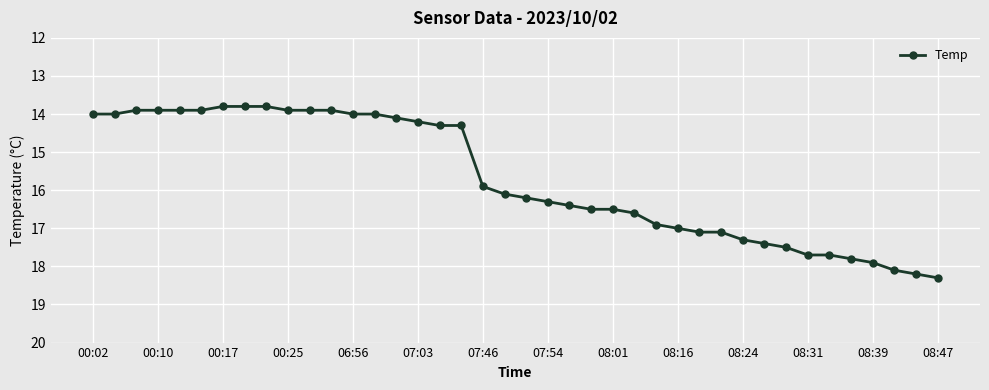

Does the chart display data point markers on the line(s)?

Yes